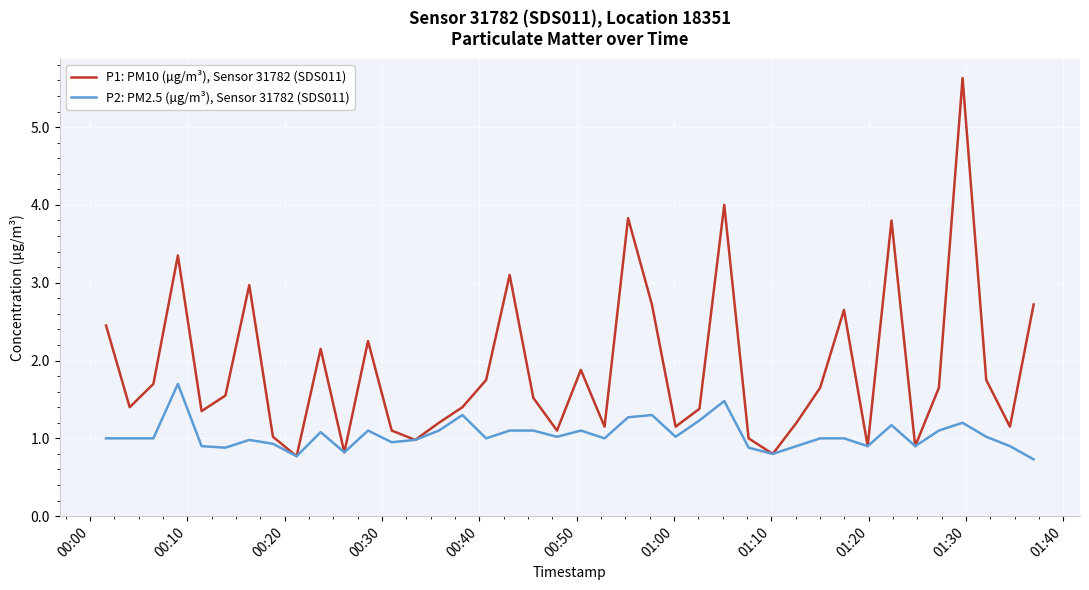

List the series in order of their peak value, highest first.

P1: PM10 (µg/m³), Sensor 31782 (SDS011), P2: PM2.5 (µg/m³), Sensor 31782 (SDS011)